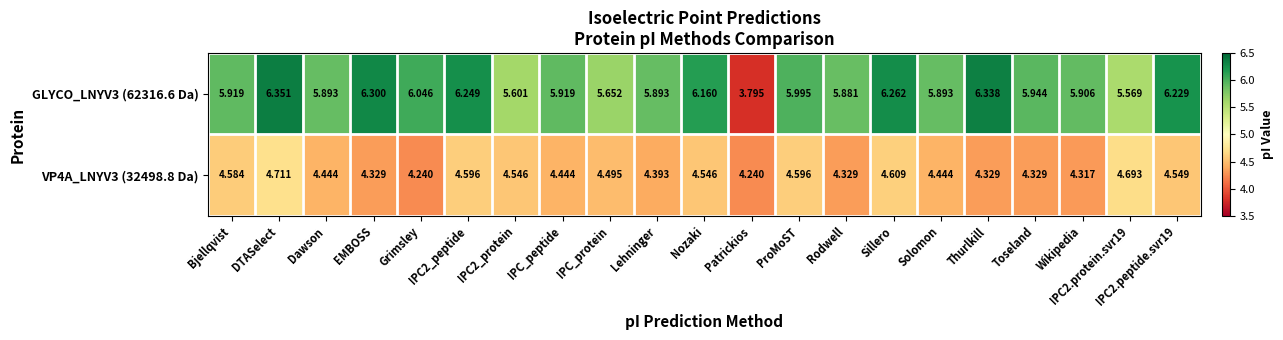

What is the minimum value shown in the chart?

3.8